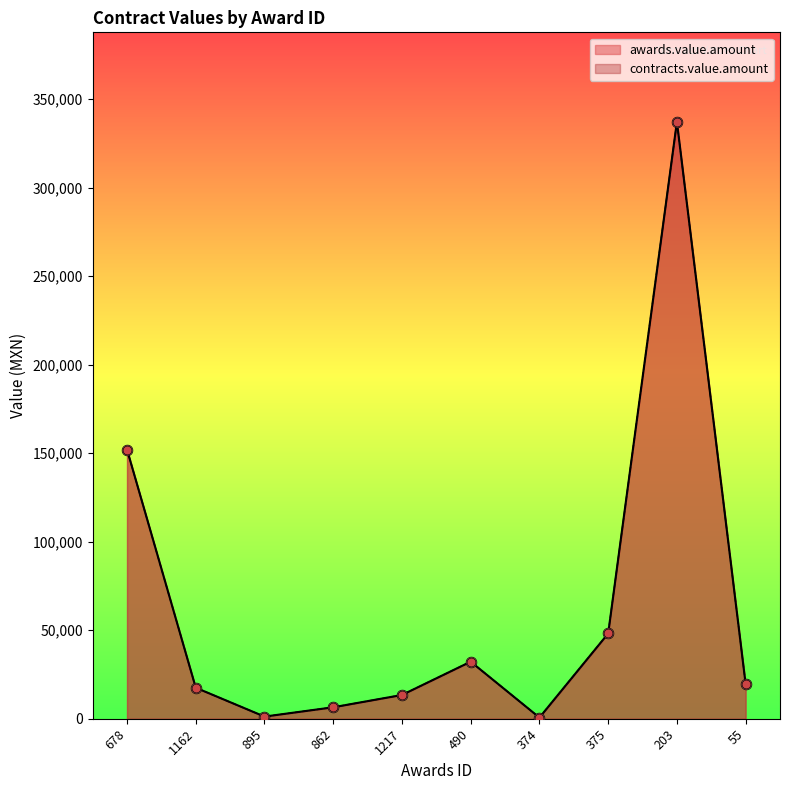

What are all the series names shown in the legend?

awards.value.amount, contracts.value.amount